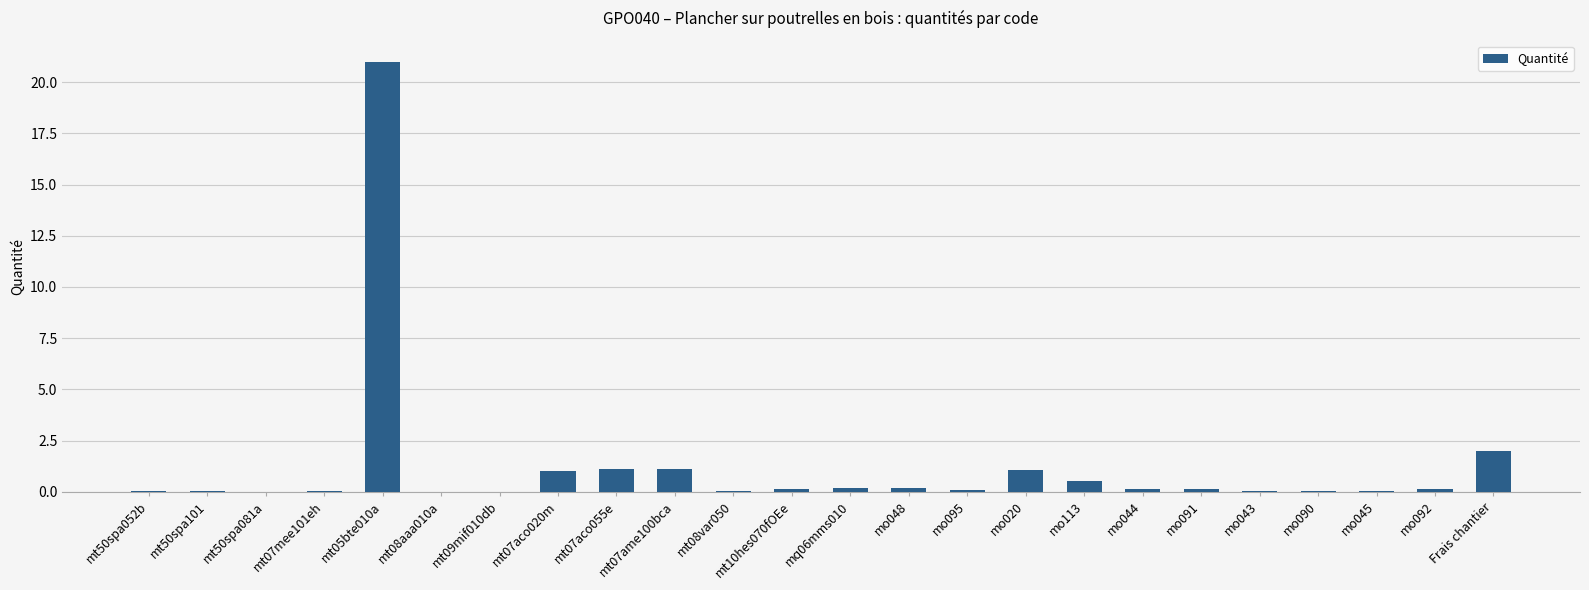

At which label is the value closest to 10?

Frais chantier